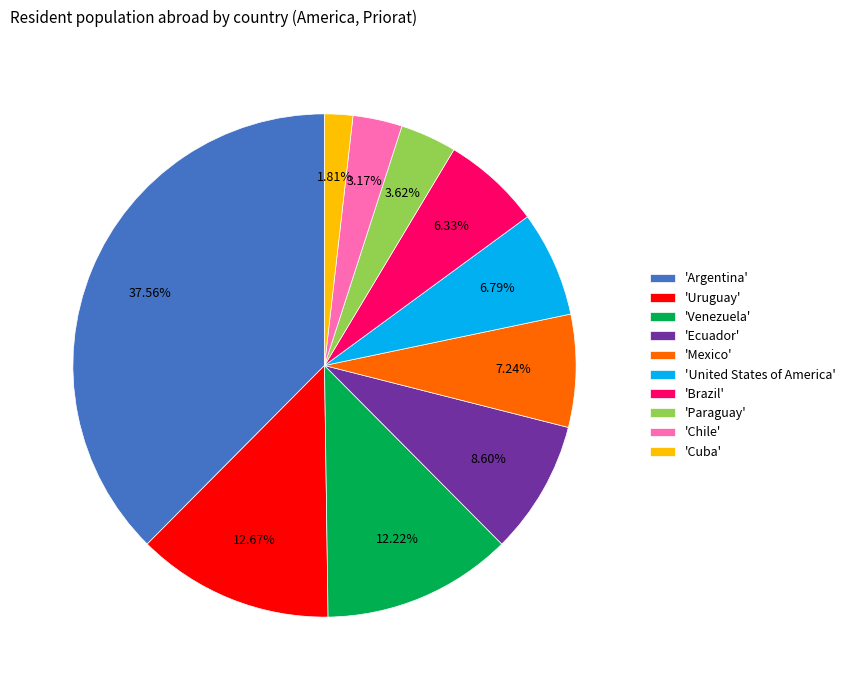

Is the sum of 'Brazil' and 'Argentina' greater than half?

No